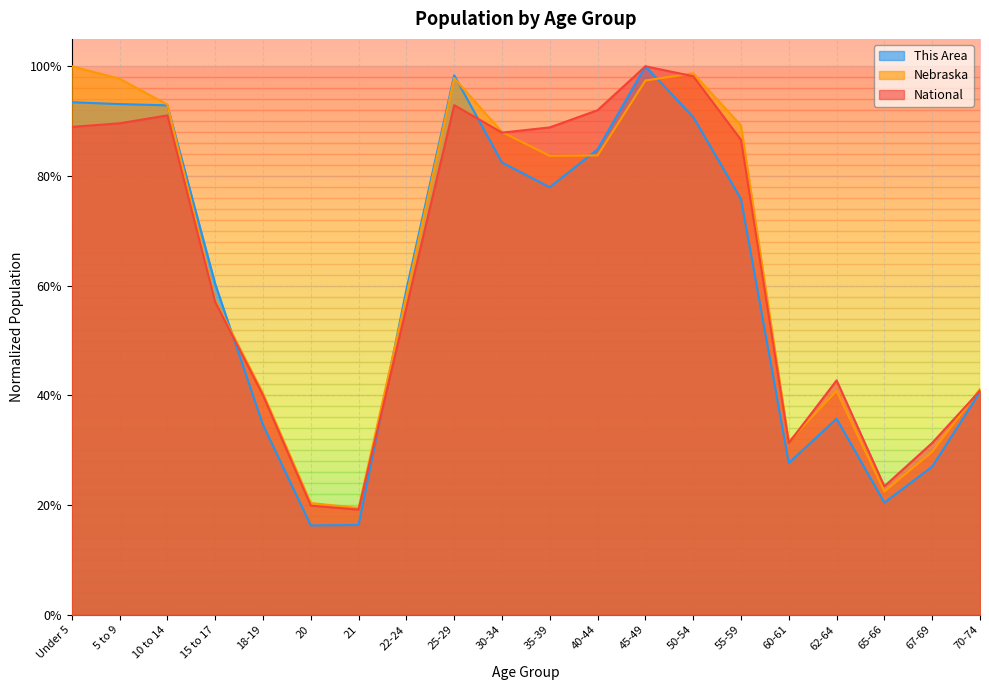

What position from the left is 15 to 17?

4